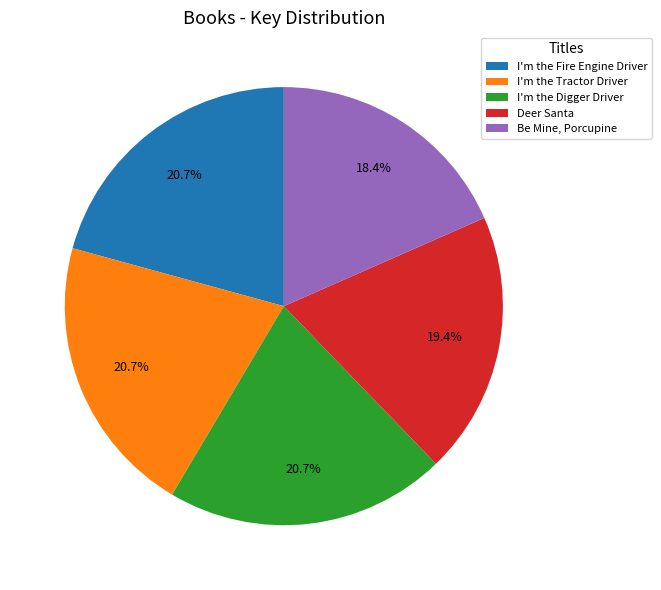

To the nearest percent, what is the combined percentage of I'm the Tractor Driver and Deer Santa?

40%